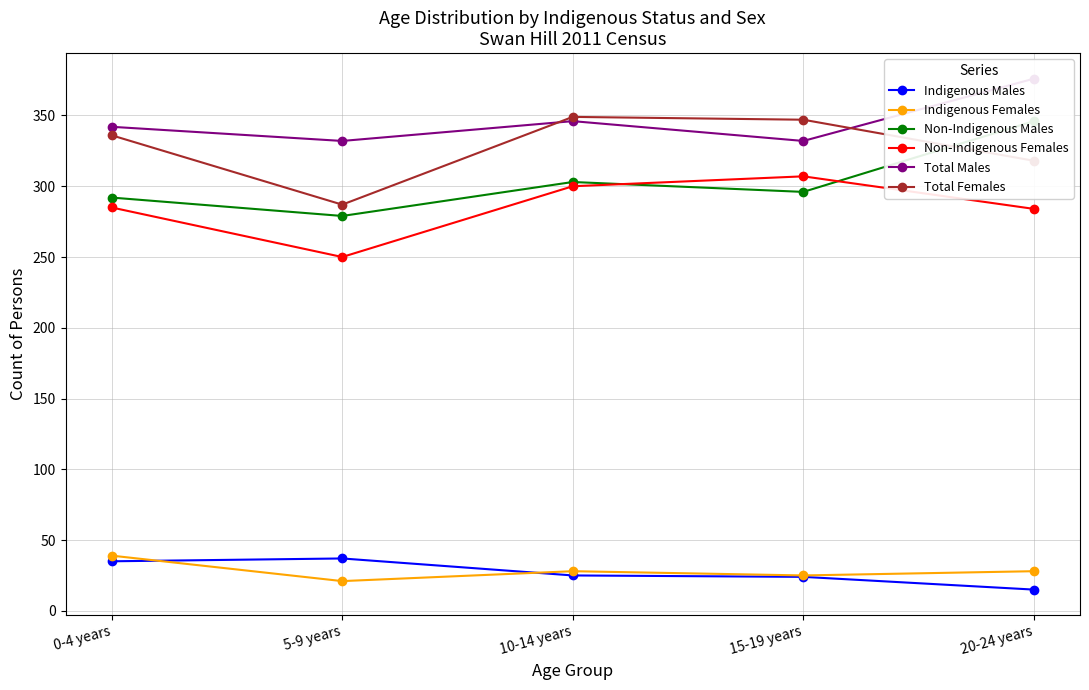

What is the sum of the Non-Indigenous Males values at 20-24 years and 10-14 years?

649